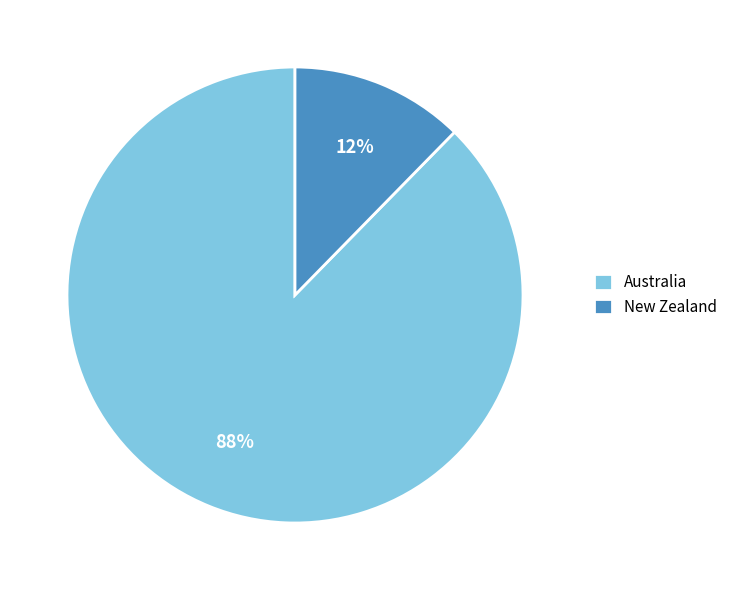

To the nearest percent, what is the average slice percentage?

50%